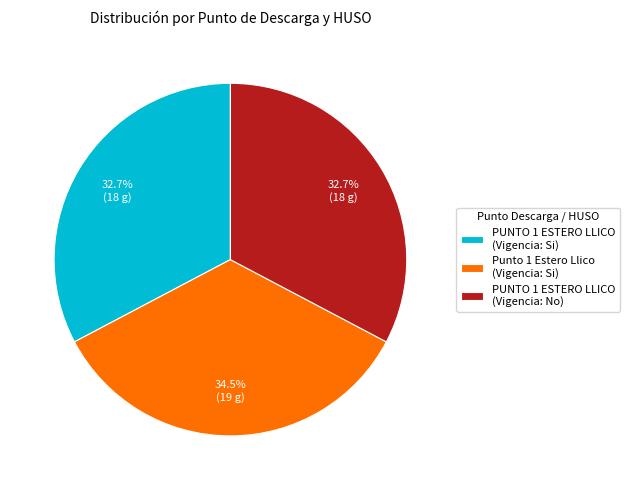

To the nearest percent, what is the difference between the largest and smallest slice percentages?

2%